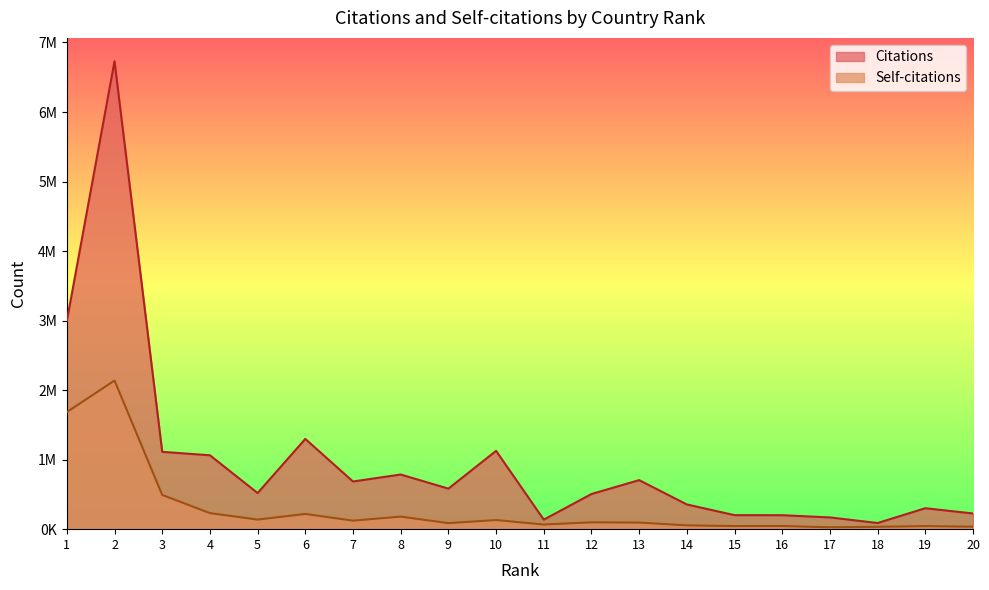

What is the value of the Citations point at the 16th from the left?

200819